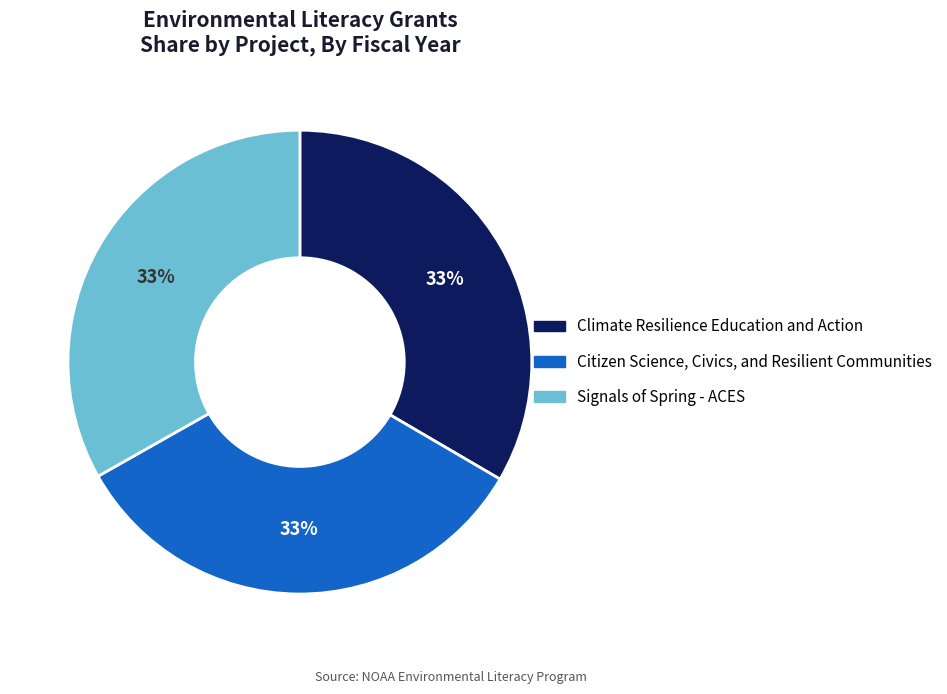

Approximately how many times larger is the value at Climate Resilience Education and Action compared to Citizen Science, Civics, and Resilient Communities?

1.0